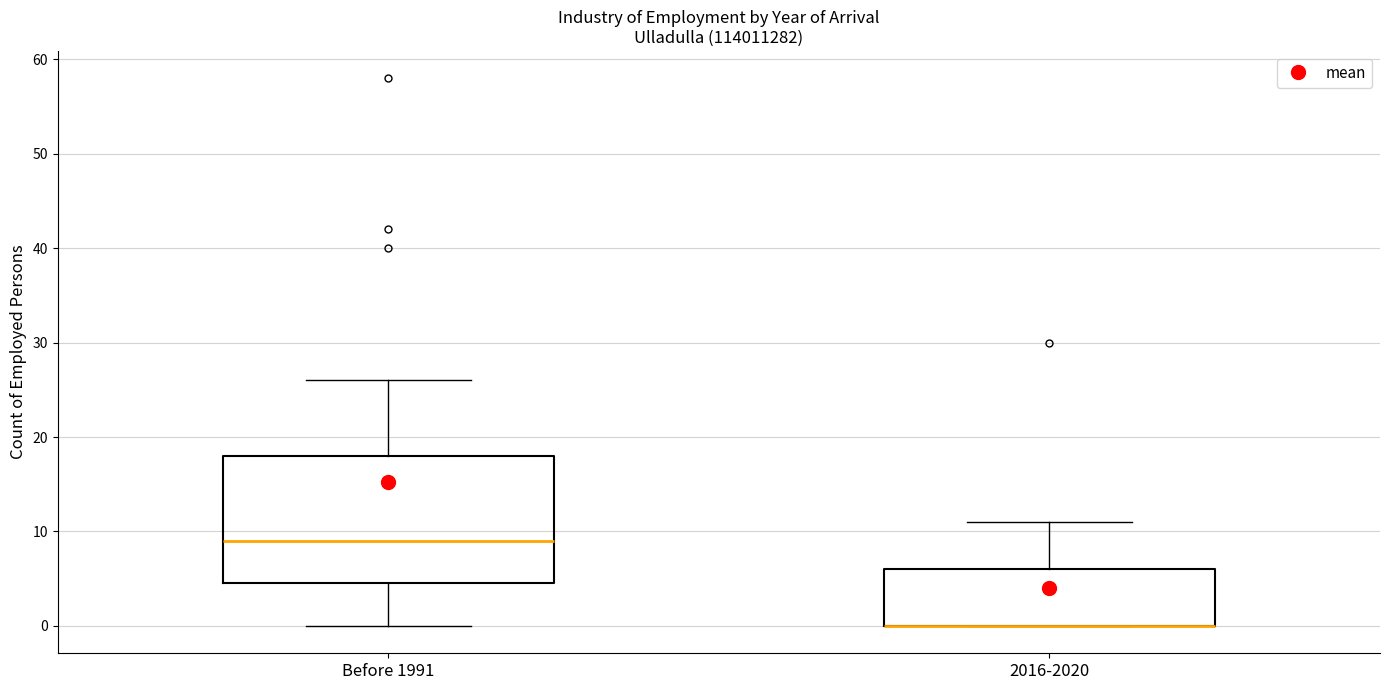

Reading left to right, read every box against the y-axis: the position of its median line, the range the box covers, and the ends of its whiskers. The values are not printed on the chart, so give them approximately, as read against the axis.

Before 1991: median 9, box 5 to 18, whiskers 0 to 26
2016-2020: median 0 (drawn on the box's lower edge), box 0 to 6, whiskers 0 to 11